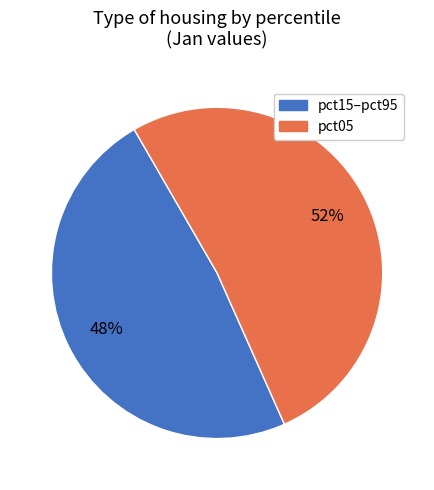

To the nearest percent, what is the average slice percentage?

50%